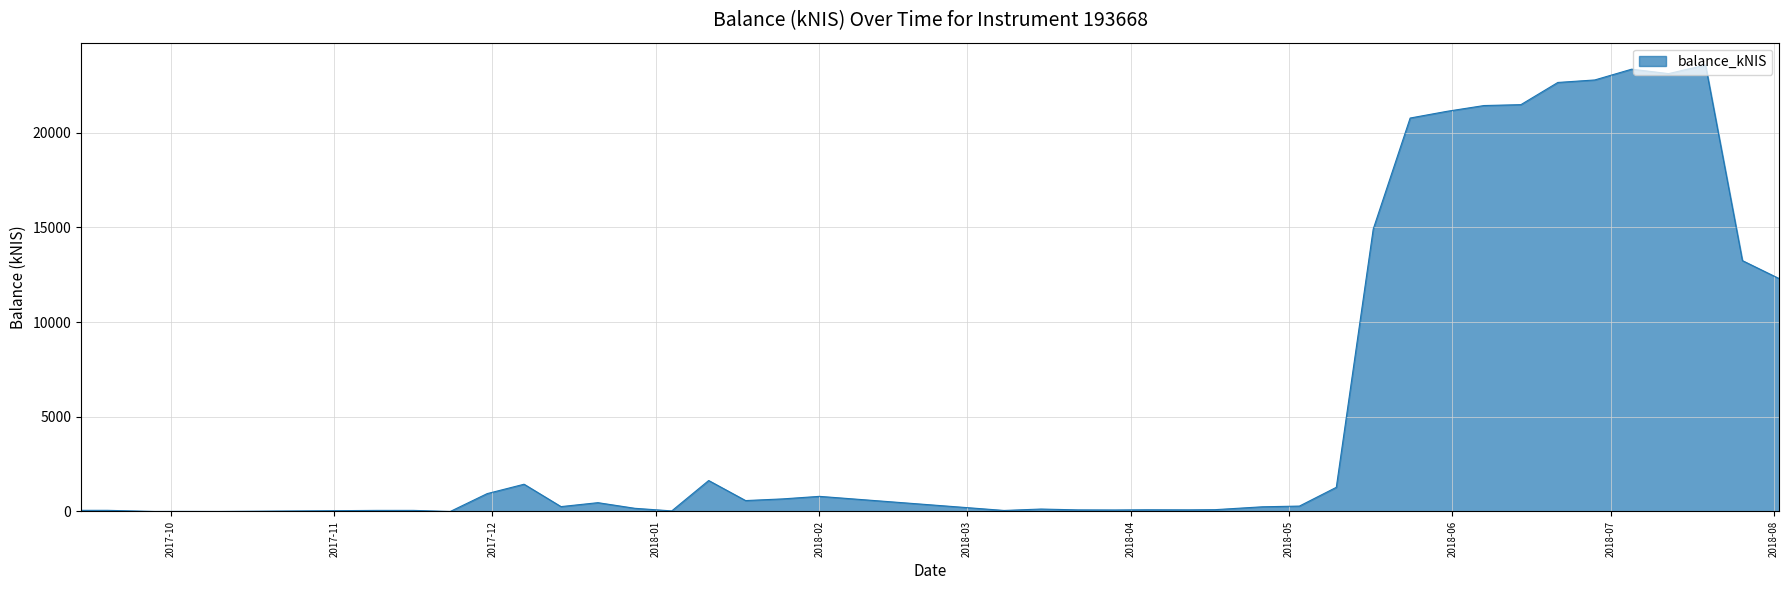

How many lines are shown in the chart?

1